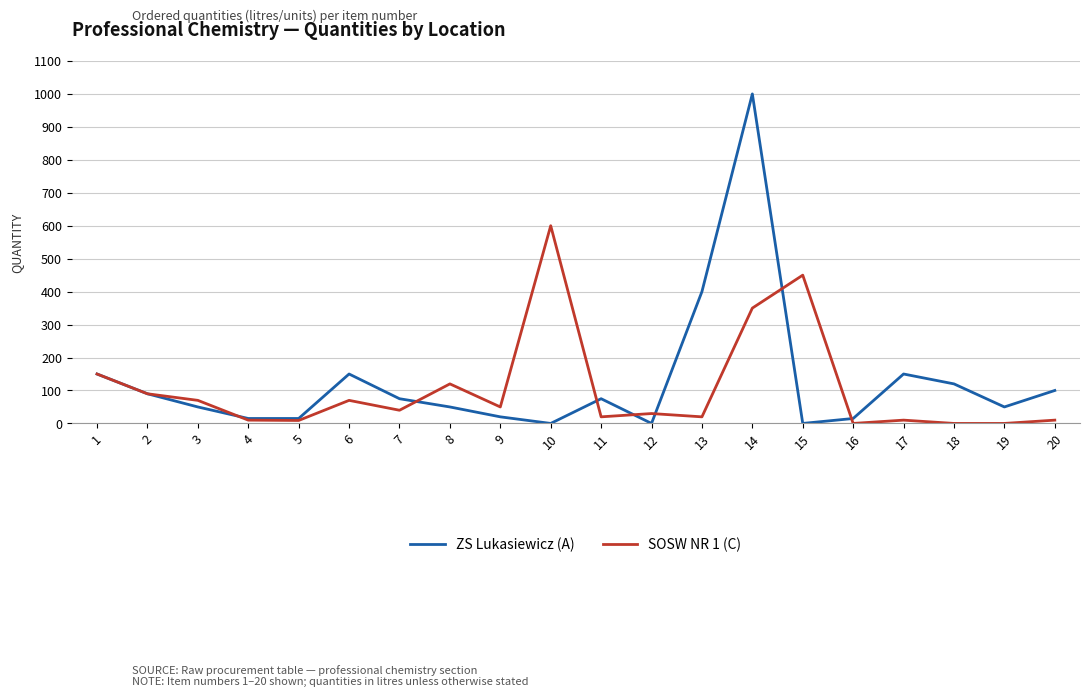

Rank the series by their maximum value, from lowest to highest.

SOSW NR 1 (C), ZS Lukasiewicz (A)